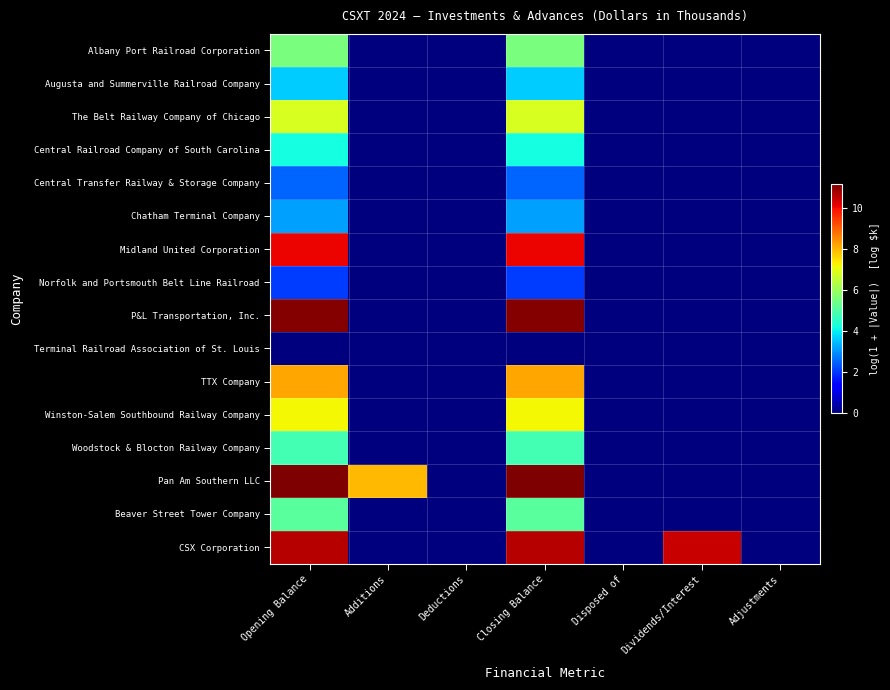

Reading left to right, extract all data points from this chart.

Albany Port Railroad Corporation: Opening Balance=5.5	Additions=0.0	Deductions=0.0	Closing Balance=5.5	Disposed of=0.0	Dividends/Interest=0.0	Adjustments=0.0
Augusta and Summerville Railroad Company: Opening Balance=3.6	Additions=0.0	Deductions=0.0	Closing Balance=3.6	Disposed of=0.0	Dividends/Interest=0.0	Adjustments=0.0
The Belt Railway Company of Chicago: Opening Balance=6.8	Additions=0.0	Deductions=0.0	Closing Balance=6.8	Disposed of=0.0	Dividends/Interest=0.0	Adjustments=0.0
Central Railroad Company of South Carolina: Opening Balance=4.2	Additions=0.0	Deductions=0.0	Closing Balance=4.2	Disposed of=0.0	Dividends/Interest=0.0	Adjustments=0.0
Central Transfer Railway & Storage Company: Opening Balance=2.5	Additions=0.0	Deductions=0.0	Closing Balance=2.5	Disposed of=0.0	Dividends/Interest=0.0	Adjustments=0.0
Chatham Terminal Company: Opening Balance=3.1	Additions=0.0	Deductions=0.0	Closing Balance=3.1	Disposed of=0.0	Dividends/Interest=0.0	Adjustments=0.0
Midland United Corporation: Opening Balance=10.1	Additions=0.0	Deductions=0.0	Closing Balance=10.1	Disposed of=0.0	Dividends/Interest=0.0	Adjustments=0.0
Norfolk and Portsmouth Belt Line Railroad: Opening Balance=2.1	Additions=0.0	Deductions=0.0	Closing Balance=2.1	Disposed of=0.0	Dividends/Interest=0.0	Adjustments=0.0
P&L Transportation, Inc.: Opening Balance=11.1	Additions=0.0	Deductions=0.0	Closing Balance=11.1	Disposed of=0.0	Dividends/Interest=0.0	Adjustments=0.0
Terminal Railroad Association of St. Louis: Opening Balance=0.0	Additions=0.0	Deductions=0.0	Closing Balance=0.0	Disposed of=0.0	Dividends/Interest=0.0	Adjustments=0.0
TTX Company: Opening Balance=8.2	Additions=0.0	Deductions=0.0	Closing Balance=8.2	Disposed of=0.0	Dividends/Interest=0.0	Adjustments=0.0
Winston-Salem Southbound Railway Company: Opening Balance=7.2	Additions=0.0	Deductions=0.0	Closing Balance=7.2	Disposed of=0.0	Dividends/Interest=0.0	Adjustments=0.0
Woodstock & Blocton Railway Company: Opening Balance=4.8	Additions=0.0	Deductions=0.0	Closing Balance=4.8	Disposed of=0.0	Dividends/Interest=0.0	Adjustments=0.0
Pan Am Southern LLC: Opening Balance=11.1	Additions=7.9	Deductions=0.0	Closing Balance=11.1	Disposed of=0.0	Dividends/Interest=0.0	Adjustments=0.0
Beaver Street Tower Company: Opening Balance=5.1	Additions=0.0	Deductions=0.0	Closing Balance=5.1	Disposed of=0.0	Dividends/Interest=0.0	Adjustments=0.0
CSX Corporation: Opening Balance=10.6	Additions=0.0	Deductions=0.0	Closing Balance=10.6	Disposed of=0.0	Dividends/Interest=10.4	Adjustments=0.0